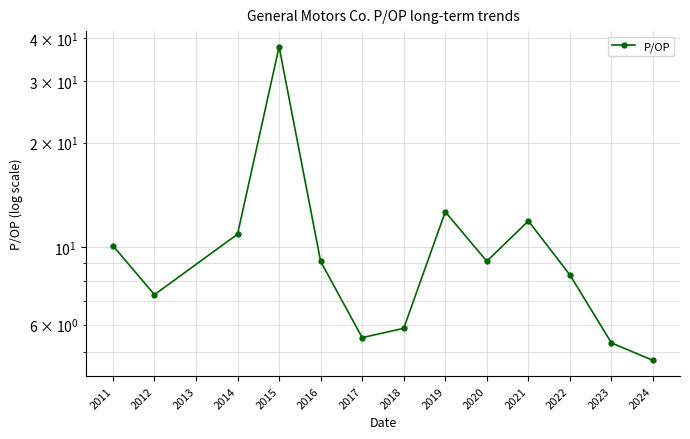

Count the number of values greater than 9.

7